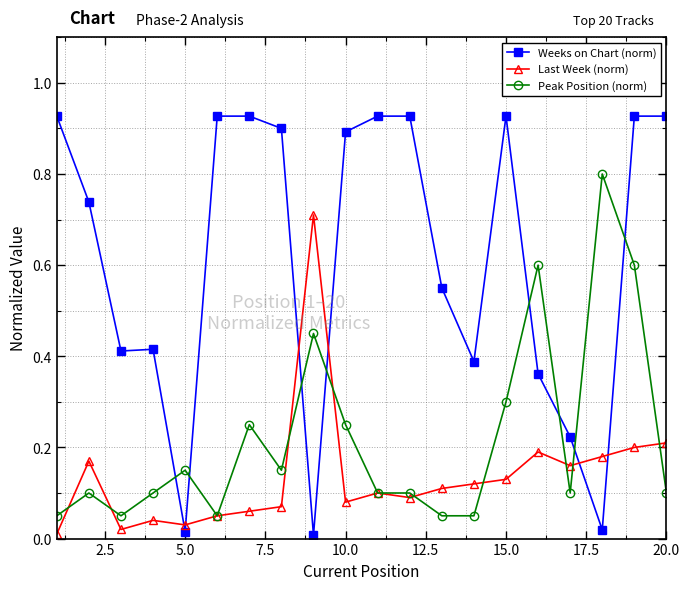

Which series has the largest total across all categories?

Weeks on Chart (norm)